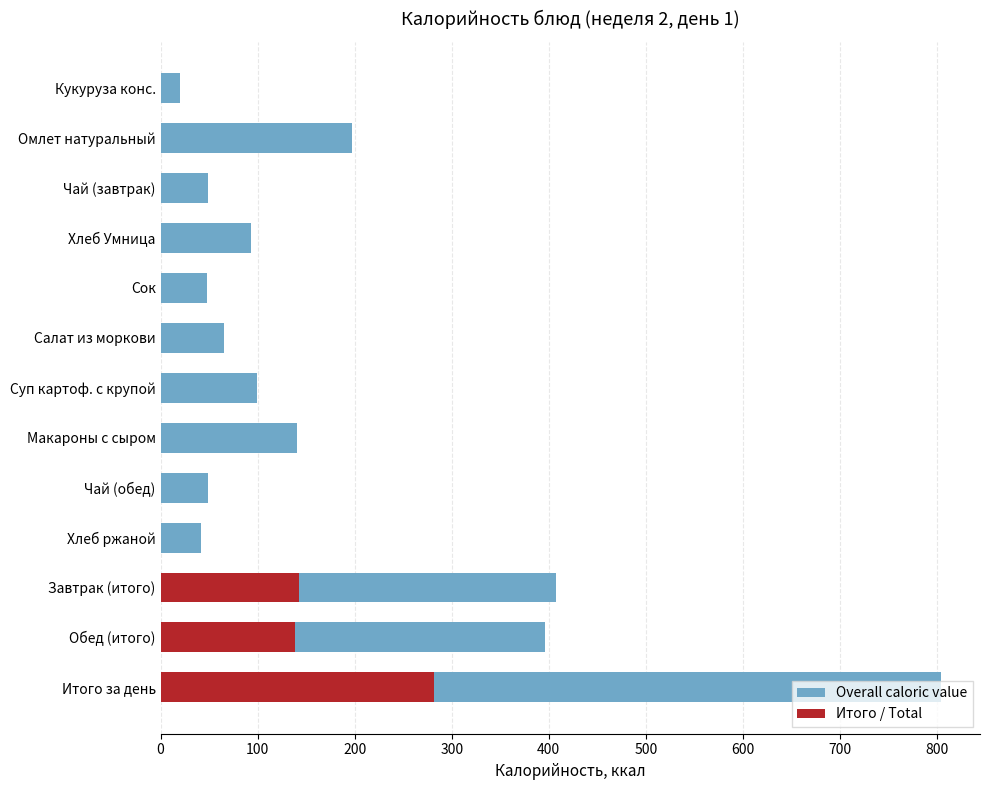

How many bars are there in total?

26